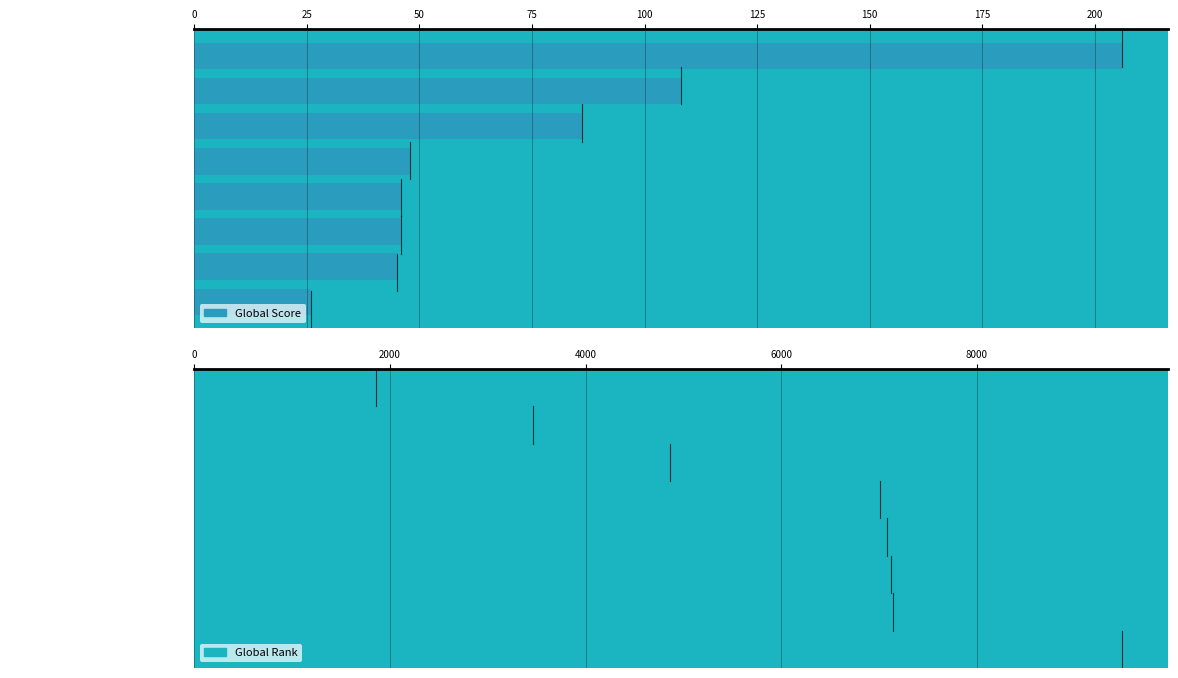

How many values in the Global Rank series exceed 7080?

3